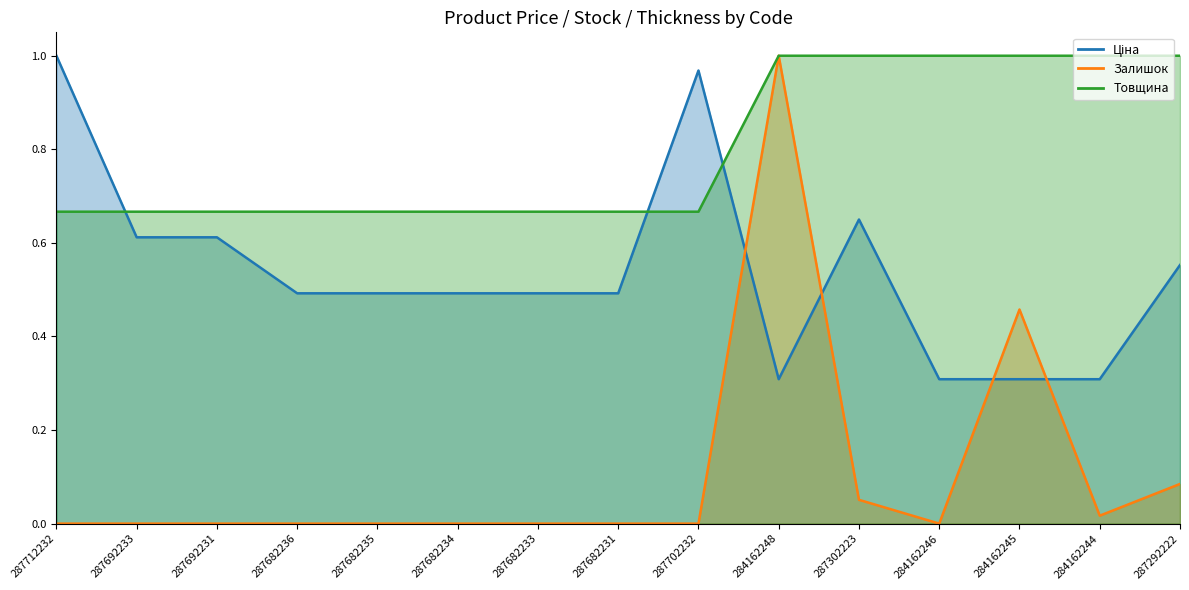

What is the label of the 9th point from the left?

287702232